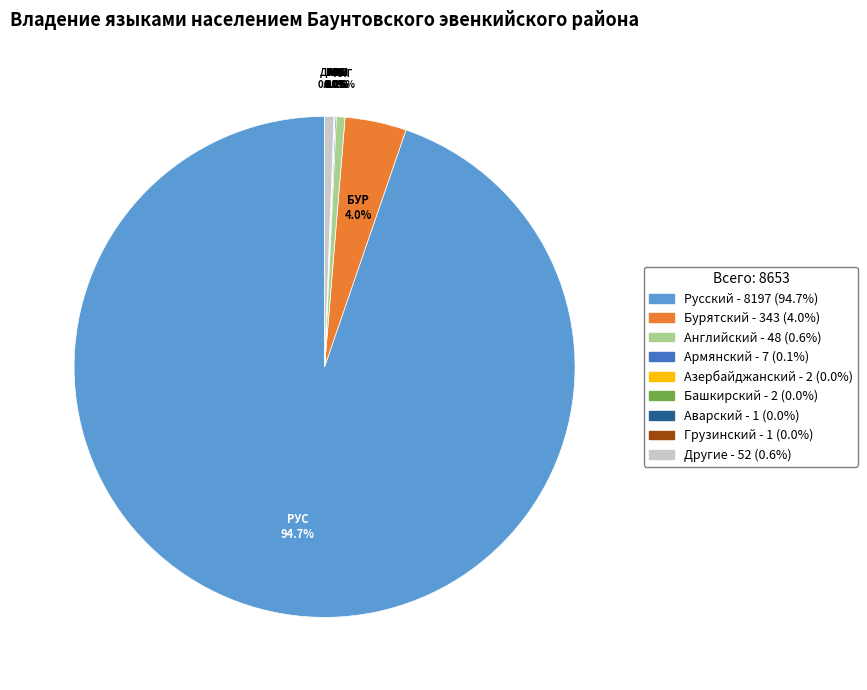

Does any single category account for the majority?

Yes